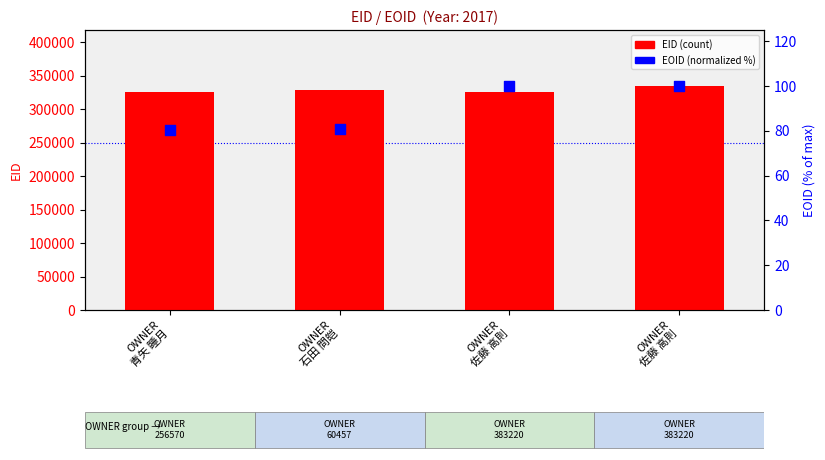

At which category is the sum across all series the highest?

OWNER
佐藤 高則